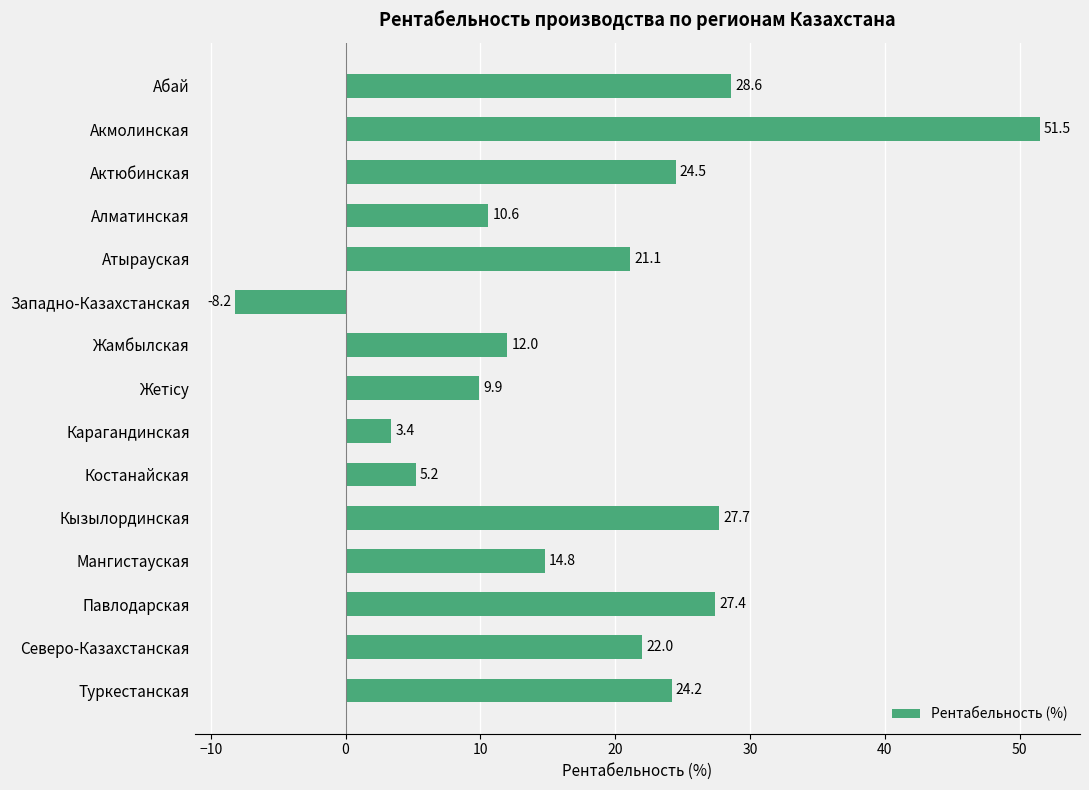

Which label corresponds to the largest value in the chart?

Акмолинская